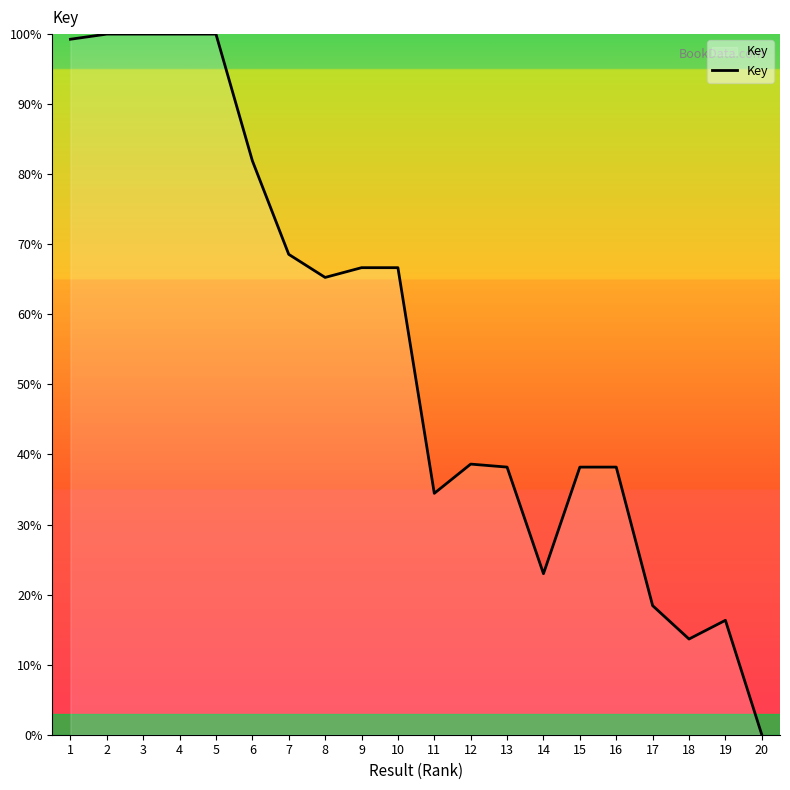

True or false: there are more than 2 points higher than both neighbors.

True